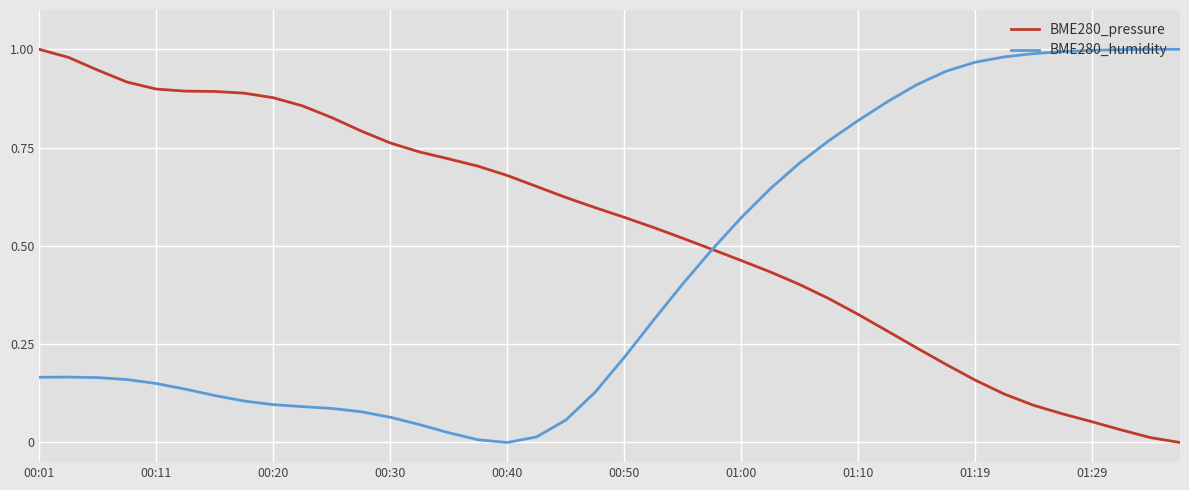

Rank the series by their average value, from highest to lowest.

BME280_pressure, BME280_humidity